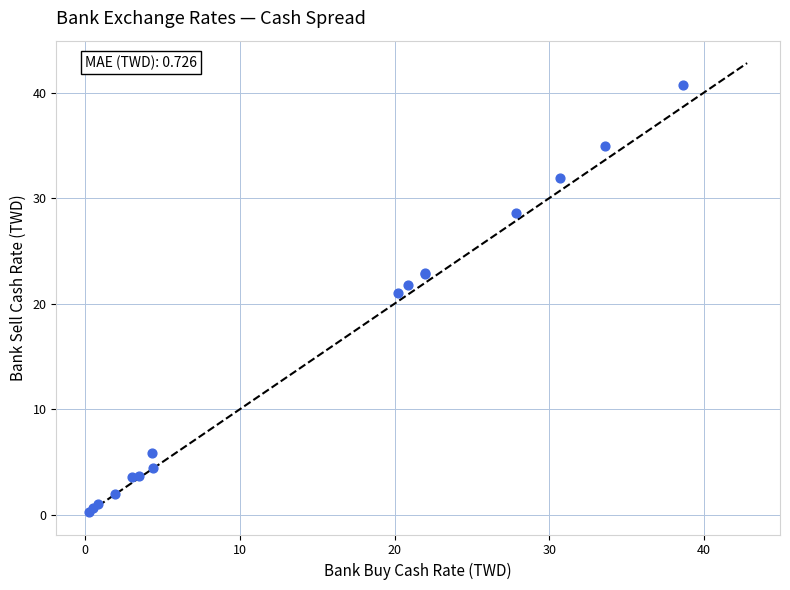

What Y value in the scatter plot is closest to 20?

21.1